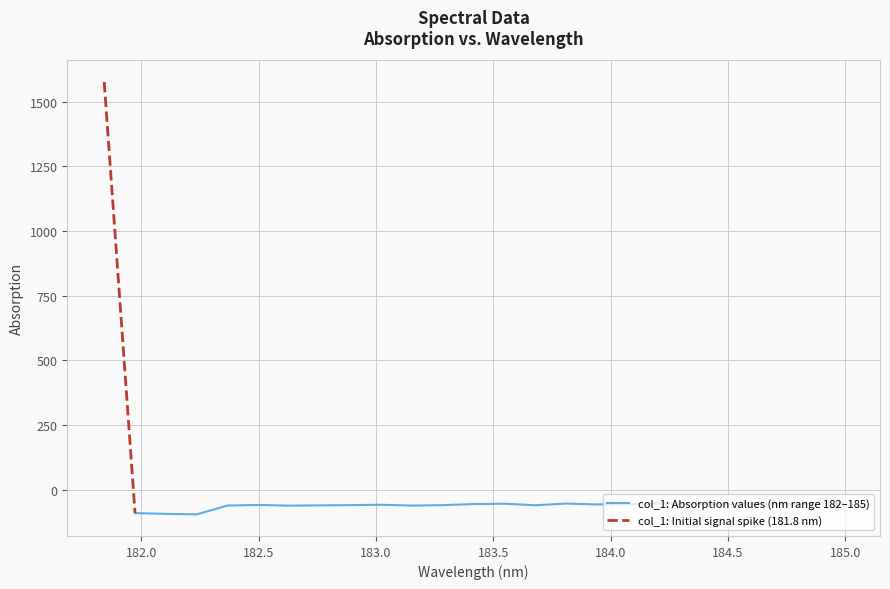

Where is the data nearest to the value 739?

184.9911297472